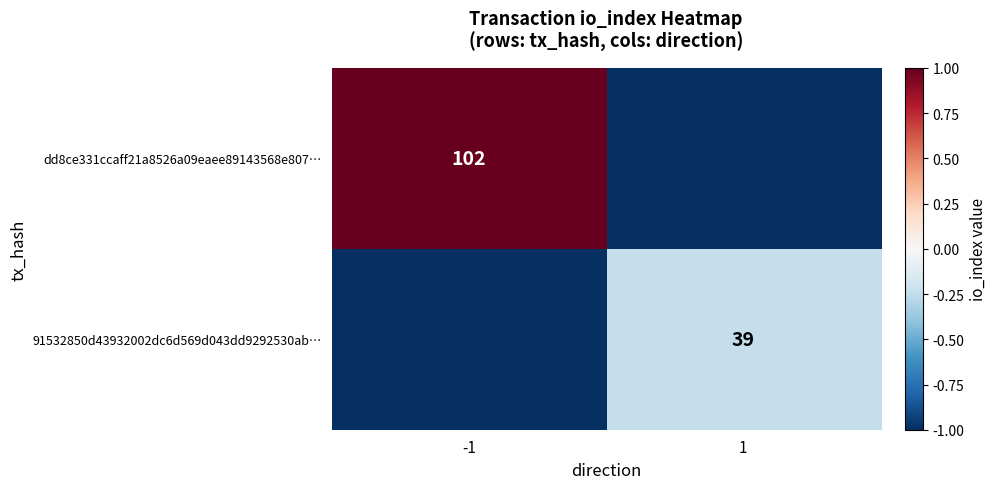

Is it true that dd8ce331ccaff21a8526a09eaee89143568e807… equals 102 at -1?

True